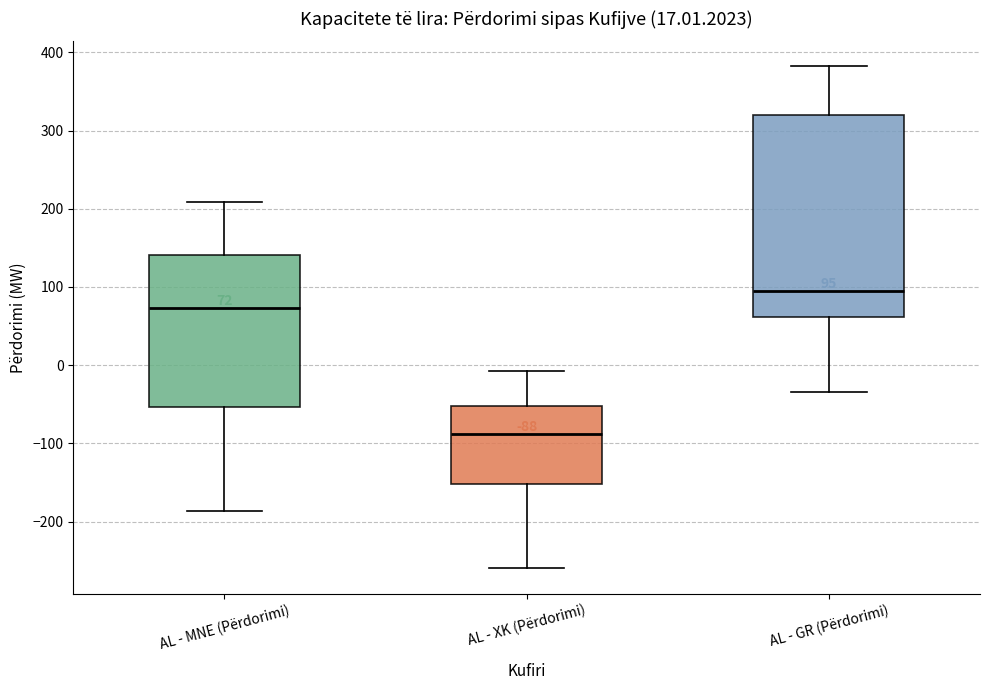

Which box is the tallest, from its lower edge to its upper edge?

AL - GR (Përdorimi)